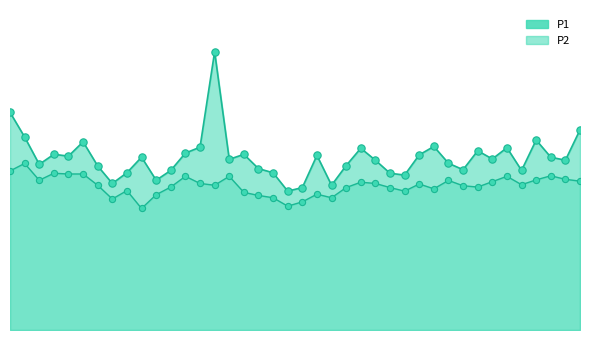

Which series reaches the minimum Y coordinate?

P2